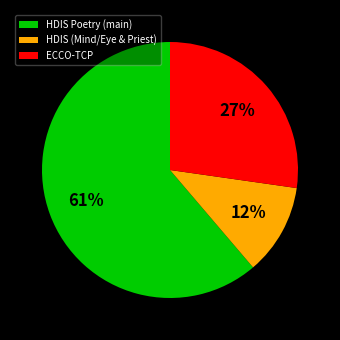

The HDIS Poetry (main) slice represents 75% of the pie. True or false?

False